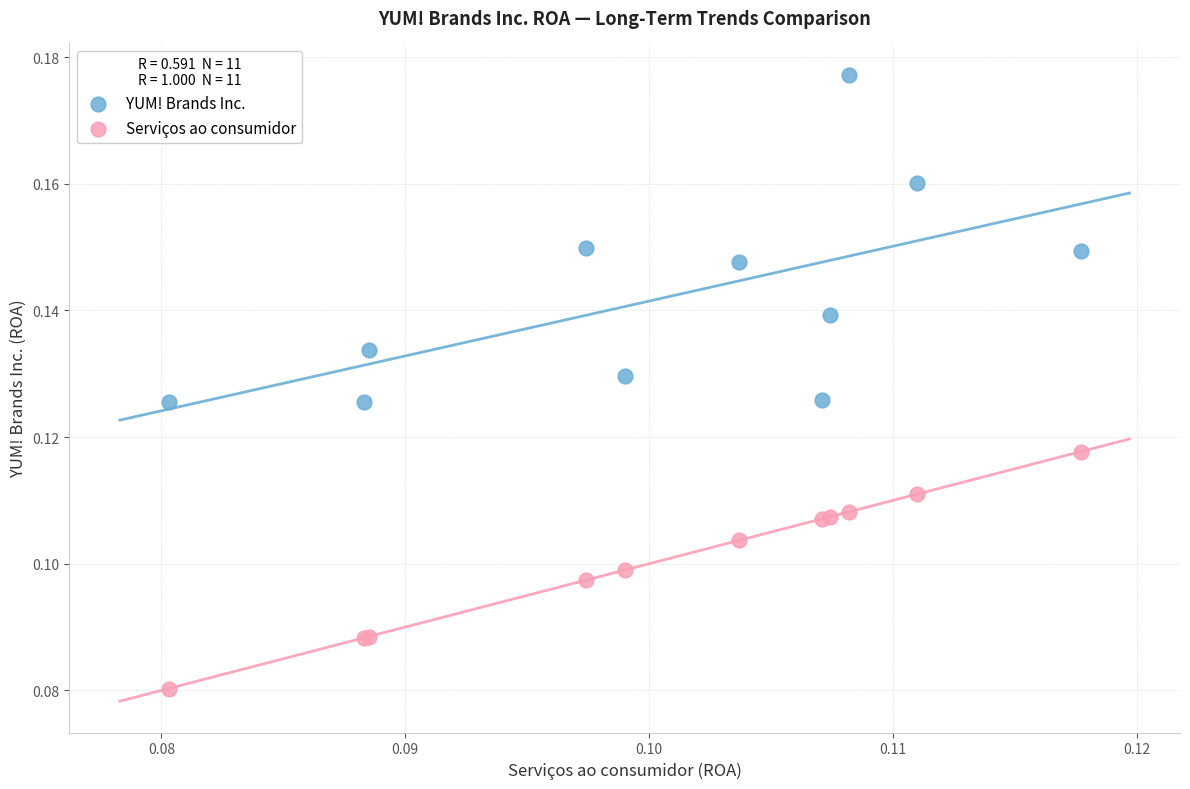

What are all the series names shown in the legend?

YUM! Brands Inc., Serviços ao consumidor